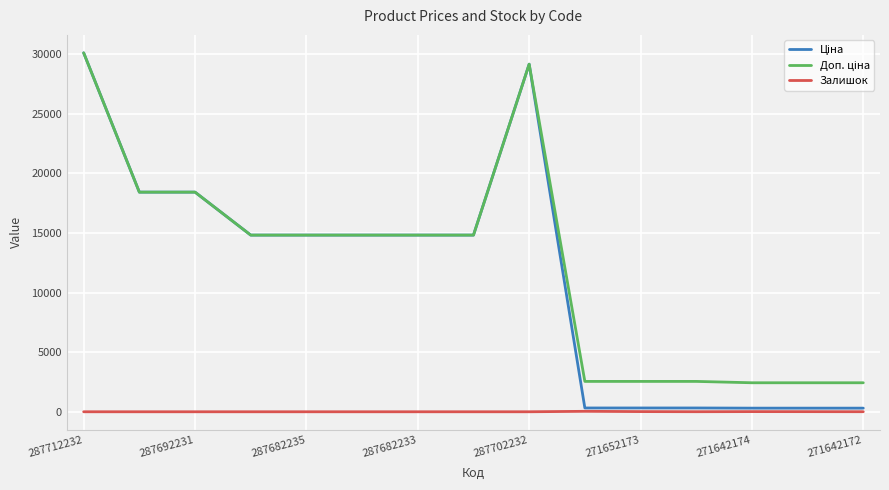

What is the greatest value displayed?

30102.8